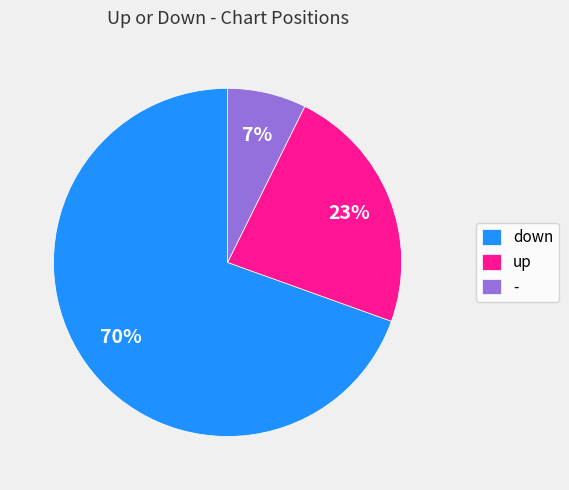

To the nearest percent, what is the combined percentage of - and down?

77%